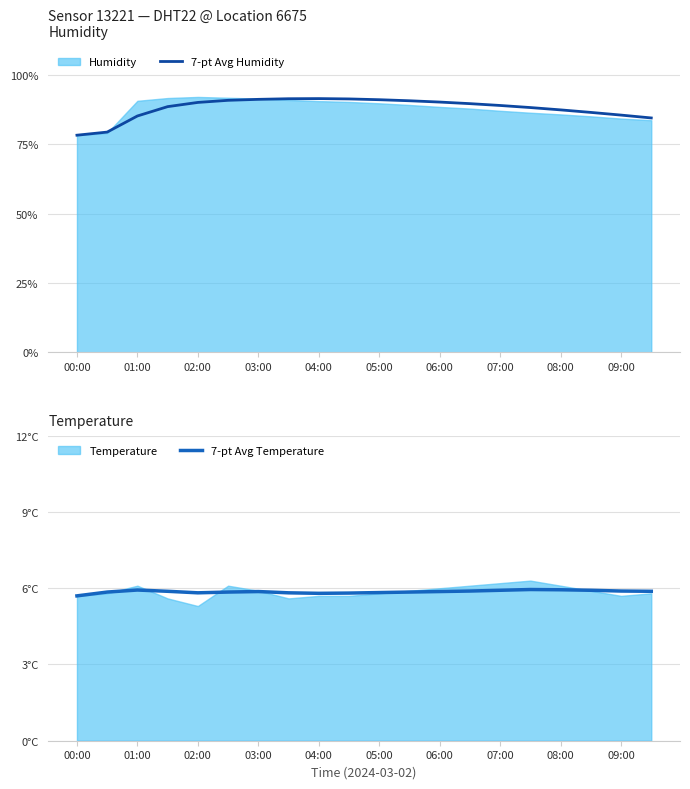

In 7-pt Avg Temperature, how many points are lower than both neighbors (excluding endpoints)?

2